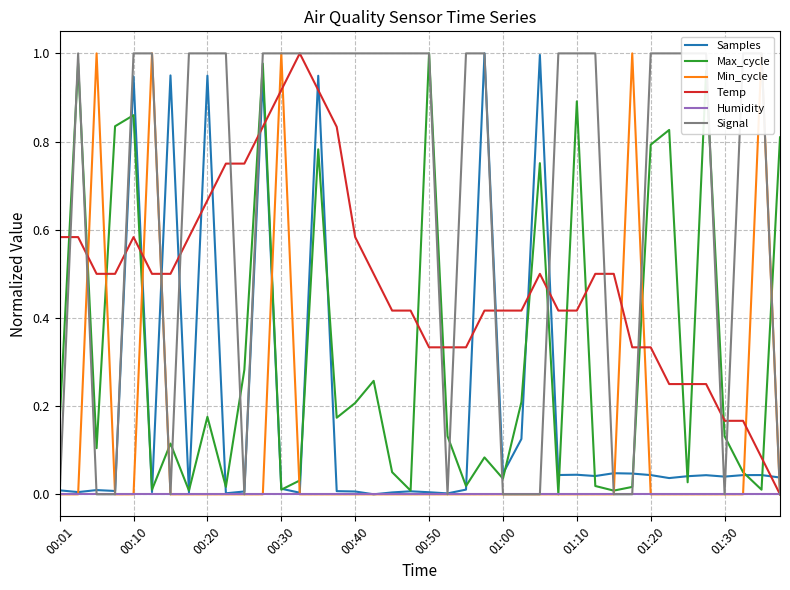

The Samples series shows 1.4 at 00:10. True or false?

False